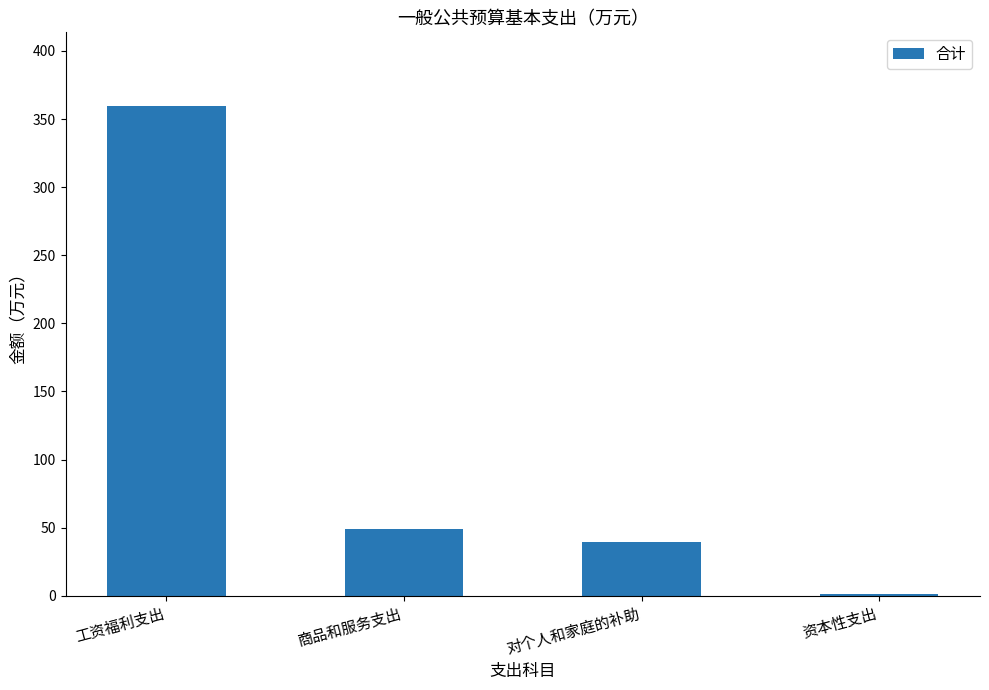

Is it true that the value at 资本性支出 is 1.0?

True